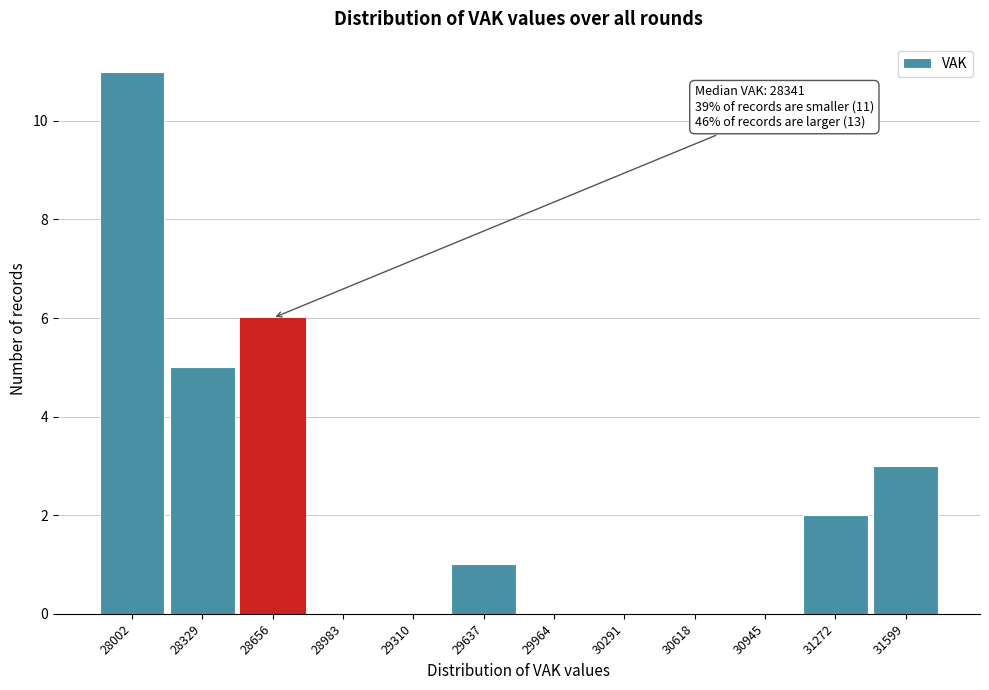

Reading left to right, transcribe all the data shown in this chart.

28002=11	28329=5	28656=6	28983=0	29310=0	29637=1	29964=0	30291=0	30618=0	30945=0	31272=2	31599=3